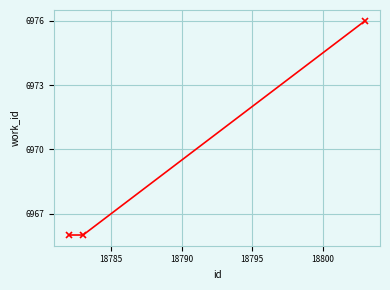

What is the minimum value shown in the chart?

6966